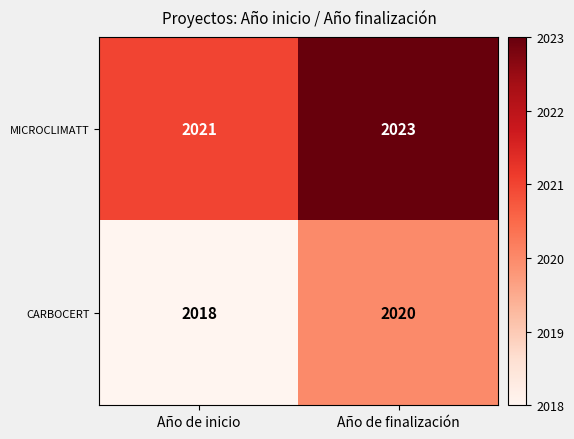

The MICROCLIMATT series shows 2023 at Año de finalización. True or false?

True